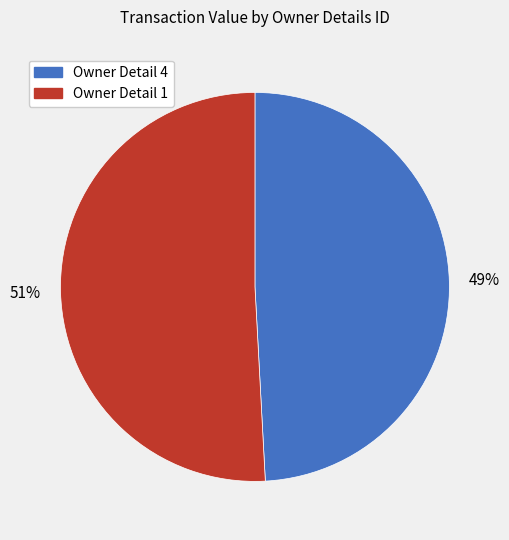

To the nearest percent, what is the difference between the largest and smallest slice percentages?

2%